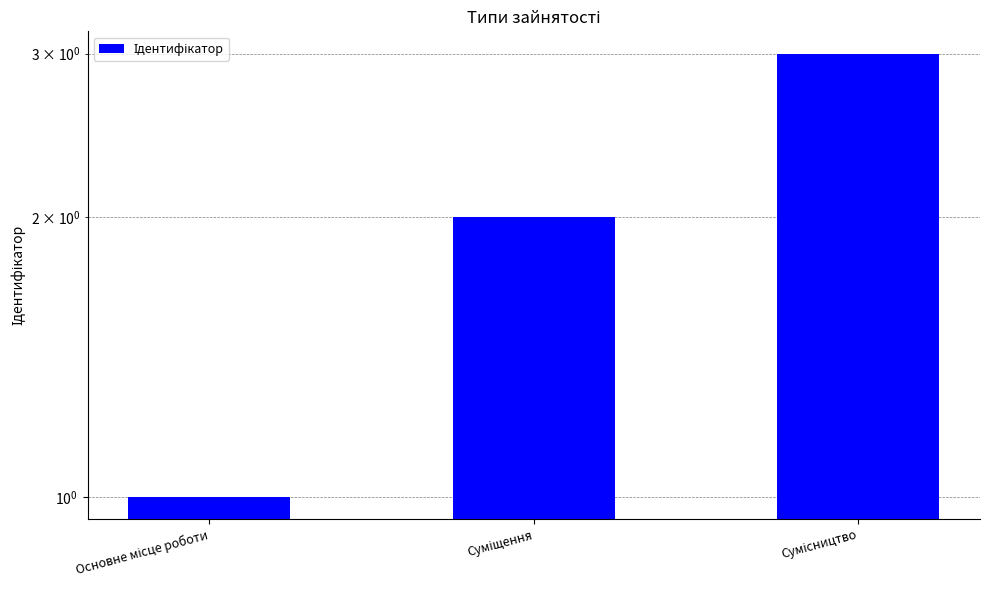

Rank the categories by value from highest to lowest.

Сумісництво, Суміщення, Основне місце роботи